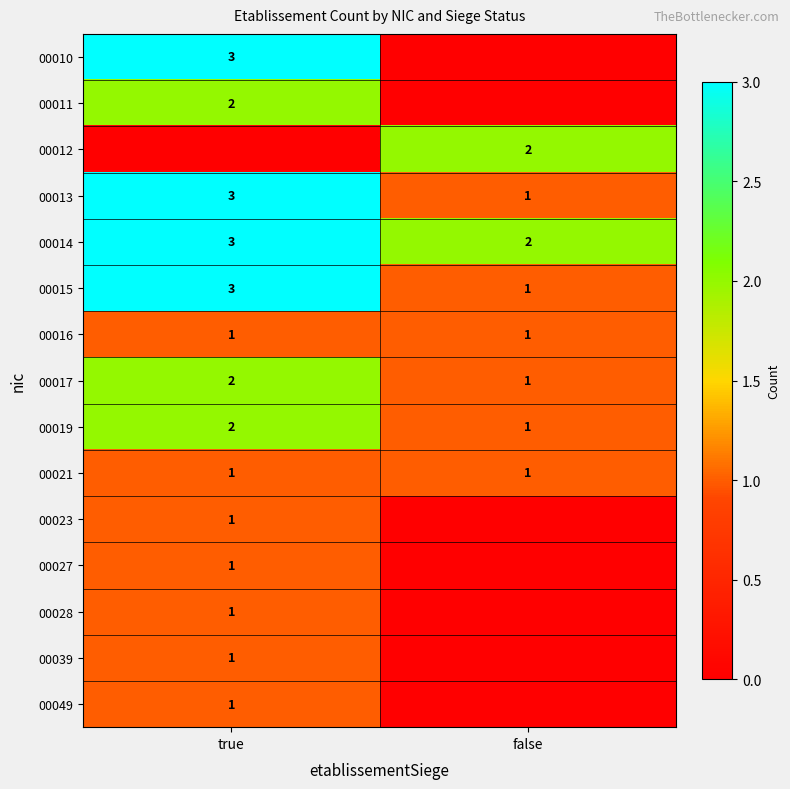

At how many categories does at least one series exceed 1?

2